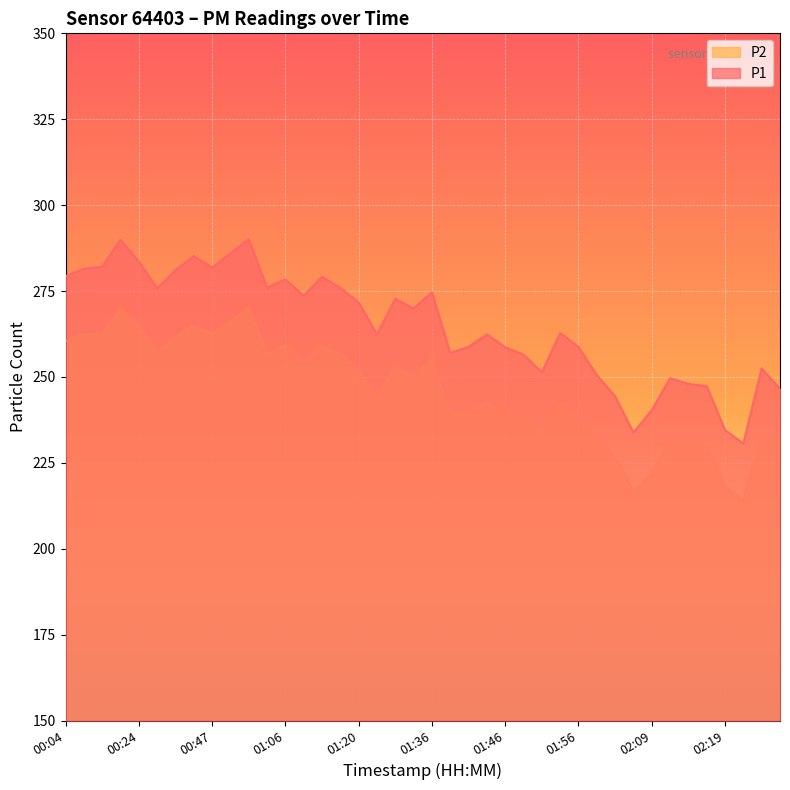

True or false: P1 has a value of 424.4 at 02:01.

False